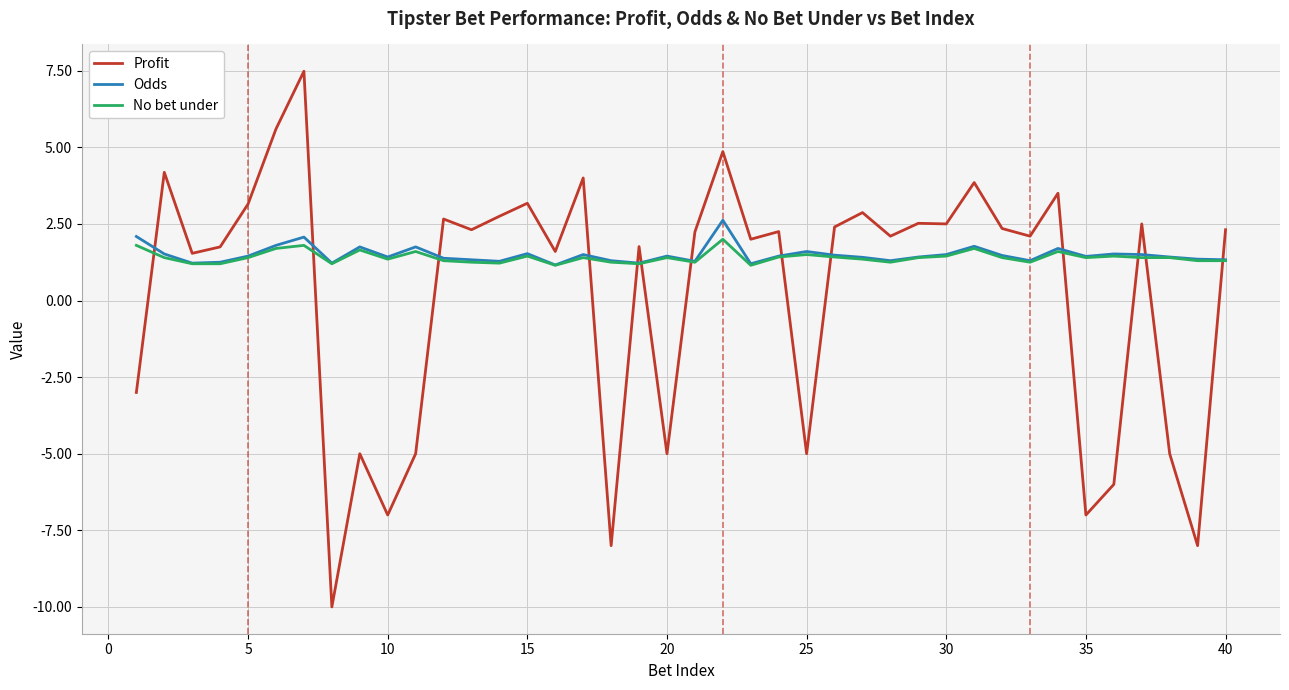

List the series in order of their peak value, highest first.

Profit, Odds, No bet under